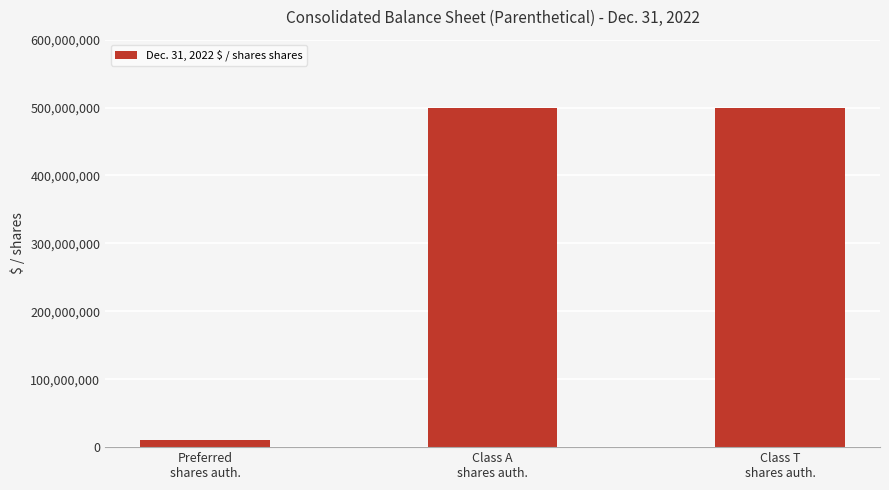

What is the greatest value displayed?

500000000